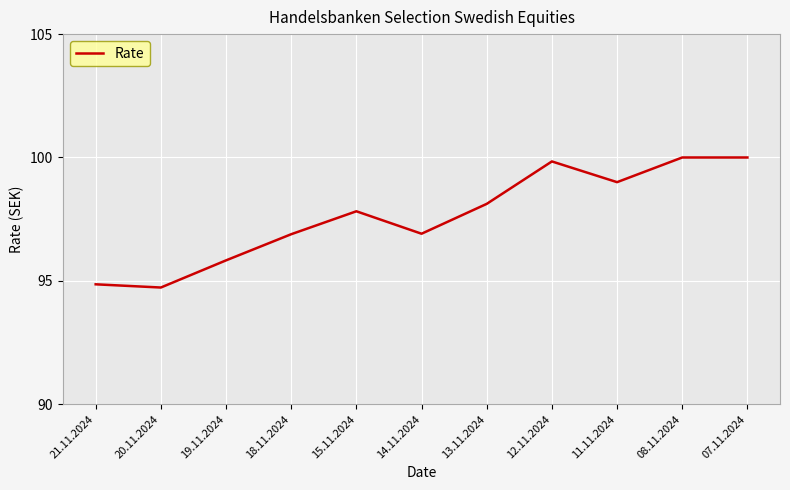

Reading left to right, extract all data points from this chart.

94.9	94.7	95.8	96.9	97.8	96.9	98.1	99.8	99.0	100.0	100.0